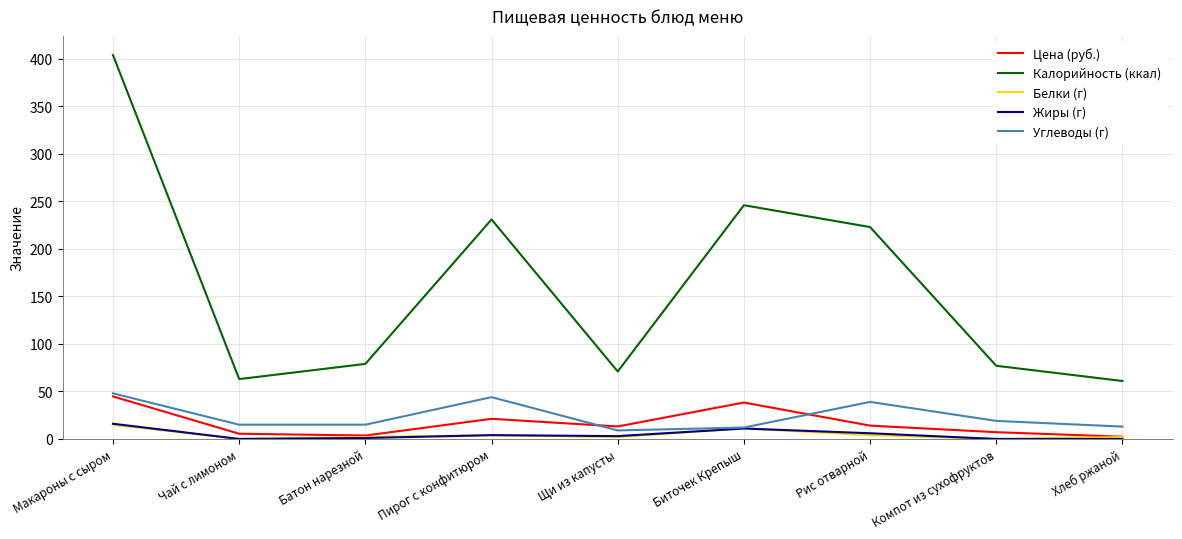

What is the highest value of the Белки (г) series?

15.0